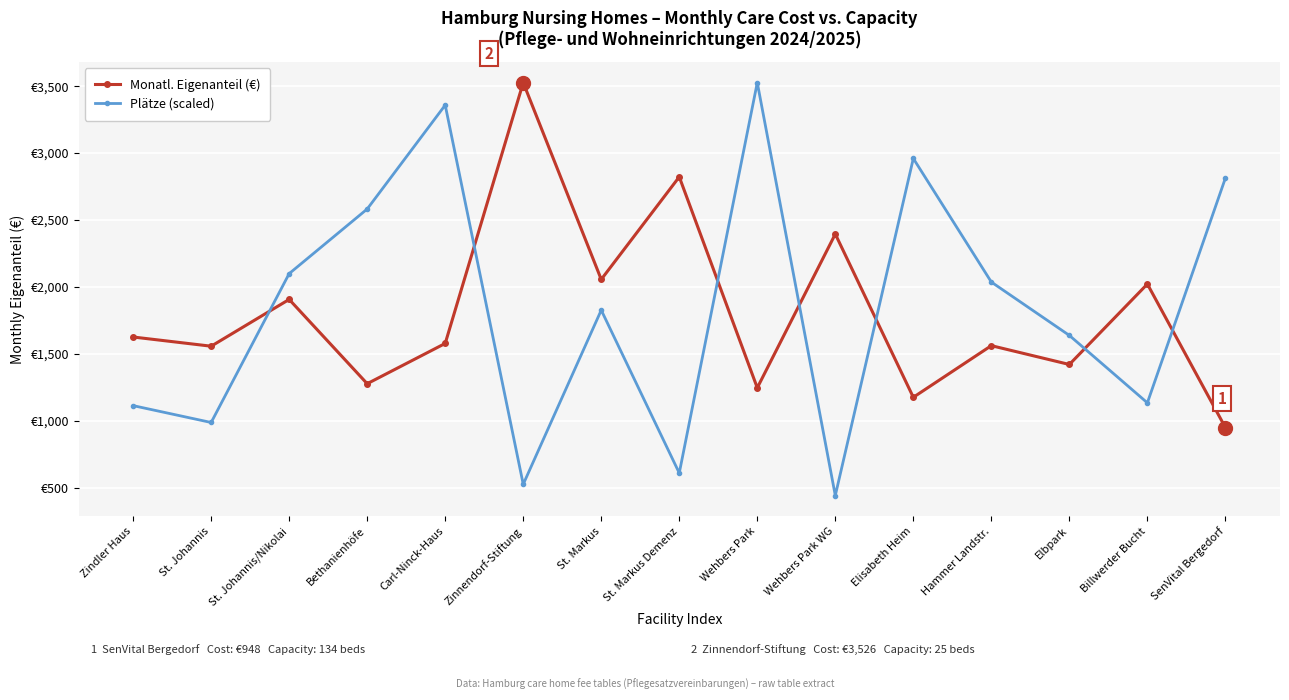

Reading right to left, extract all data points from this chart.

Monatl. Eigenanteil (€): 948.5	2020.8	1419.7	1560.5	1174.5	2394.4	1245.4	2821.5	2055.2	3525.7	1577.0	1276.1	1905.8	1556.3	1625.0
Plätze (scaled): 2812.1	1133.3	1636.9	2035.7	2959.1	440.7	3525.7	608.6	1825.8	524.7	3357.8	2581.3	2098.6	986.4	1112.3